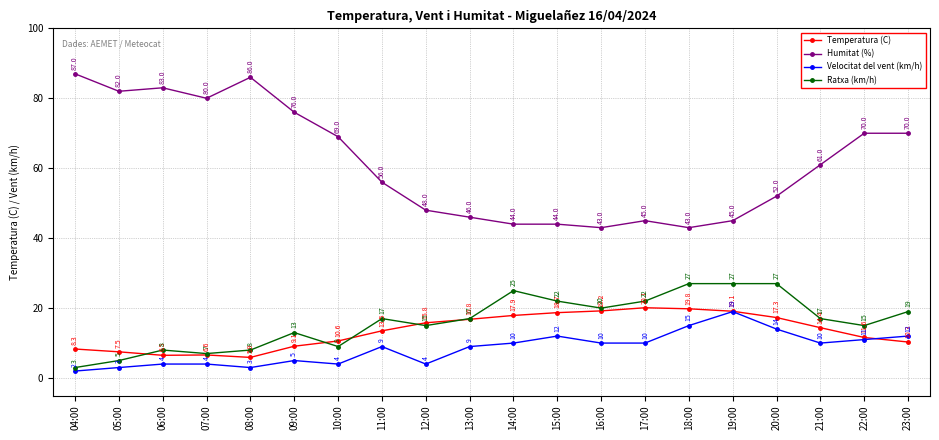

What is the spread (max minus min) of values at 19:00?

26.0